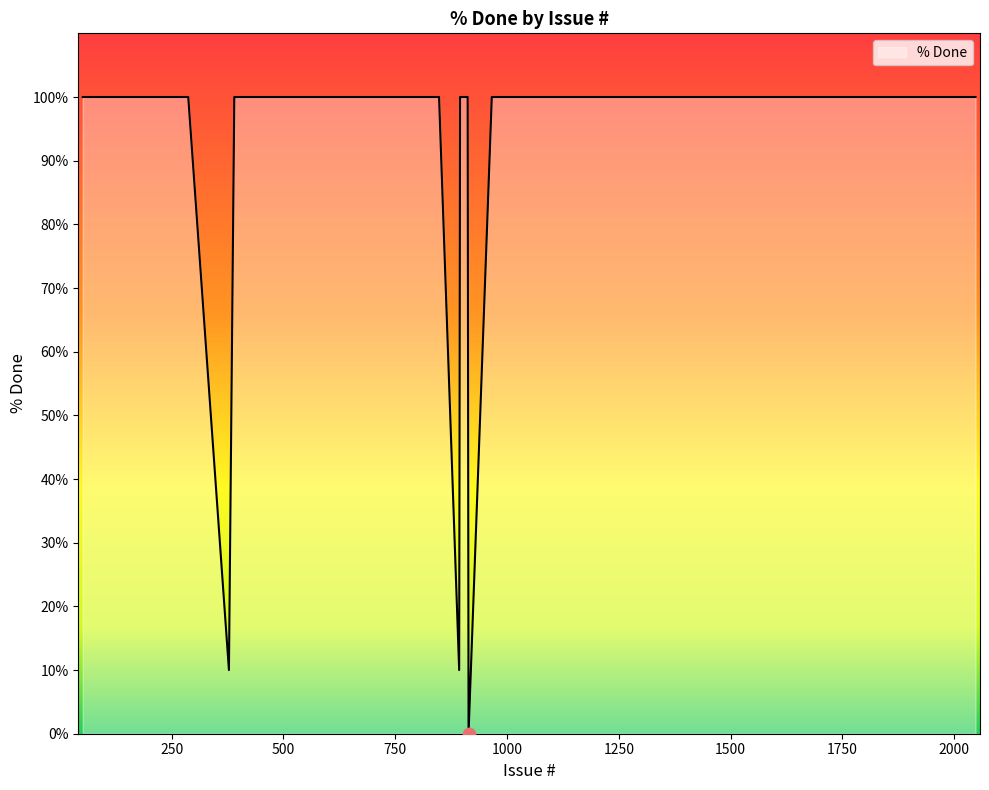

What is the difference between the maximum and minimum values?

100